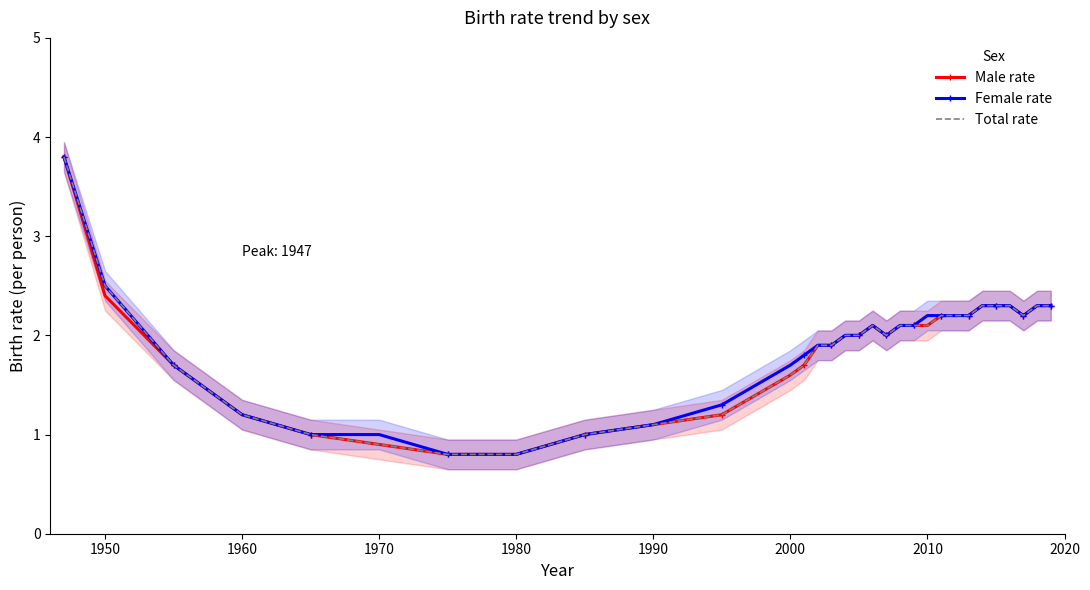

True or false: Total rate and Male rate cross at least once.

False